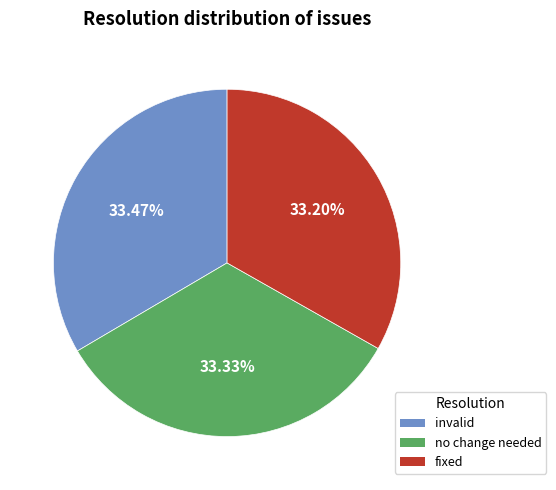

What is the total percentage of fixed and invalid?

66.7%